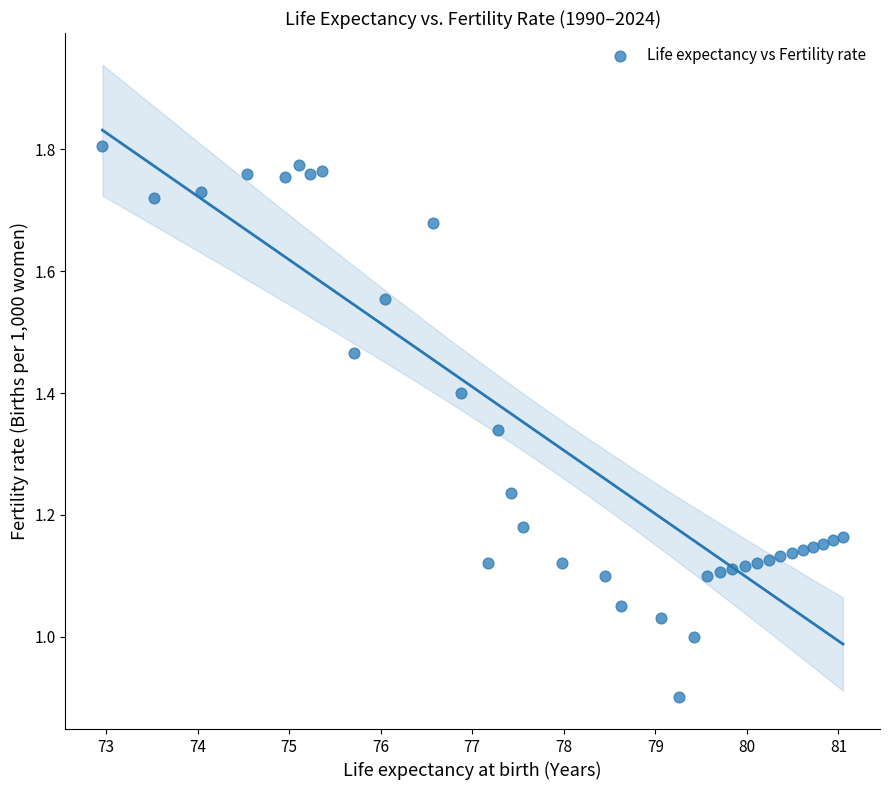

What is the range of X values (max minus min)?

8.1